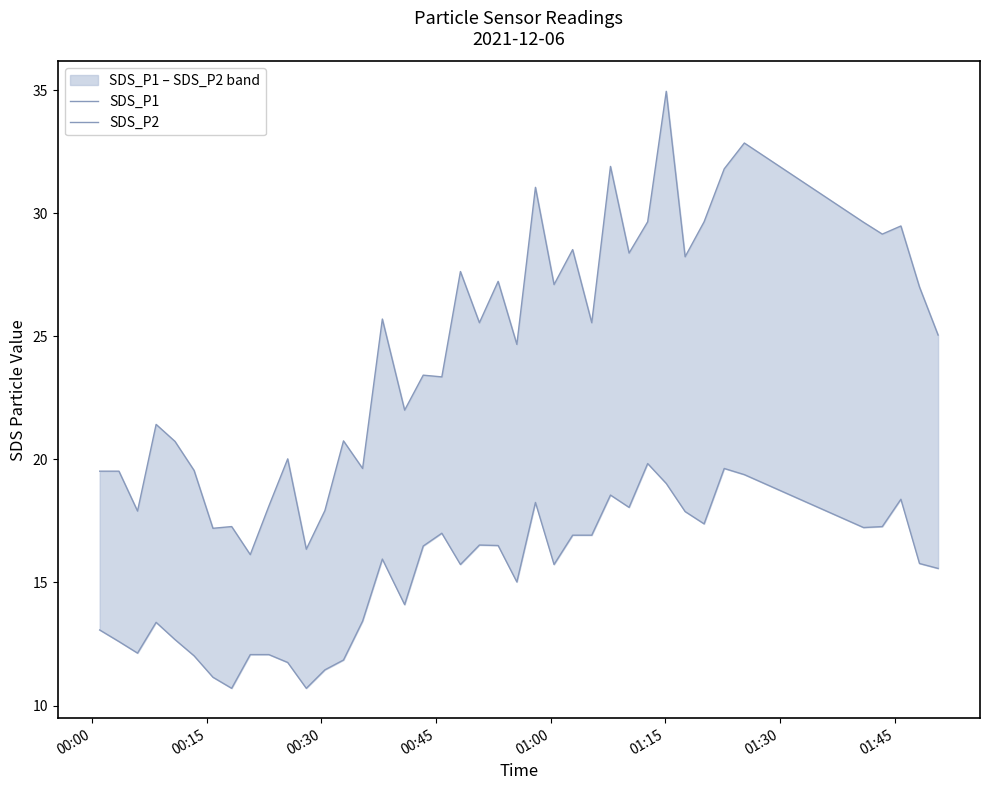

What position from the right is 00:15?

39